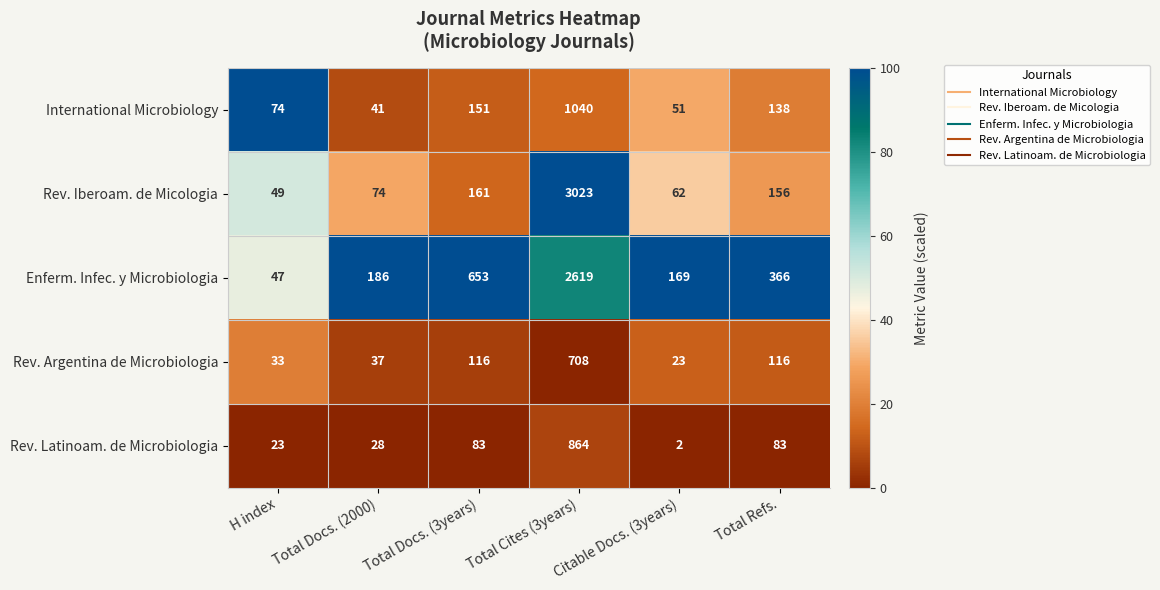

Between Total Docs. (3years) and Citable Docs. (3years), which series saw the biggest shift?

Enferm. Infec. y Microbiologia